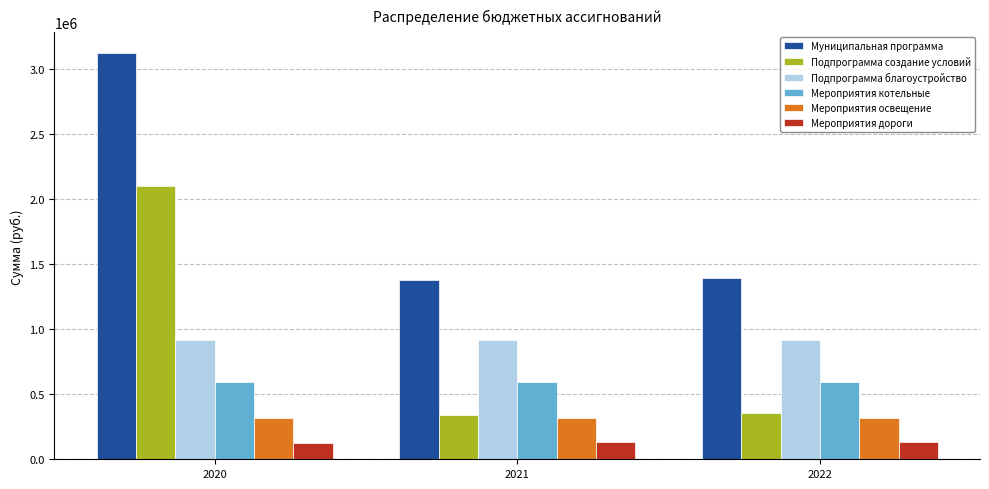

Is the value of Мероприятия освещение at 2022 greater than the value of Подпрограмма создание условий at 2021?

No